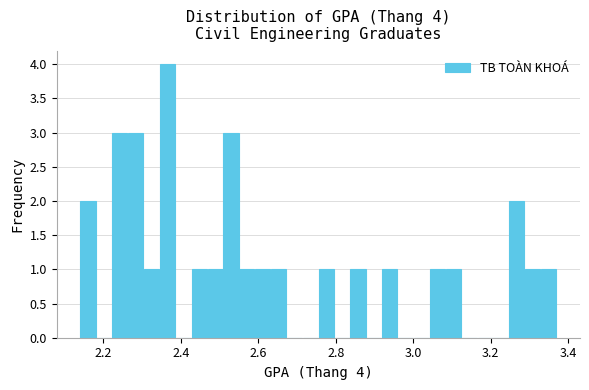

Read against the x-axis, roughly where is the centre of the tallest bar?

2.36